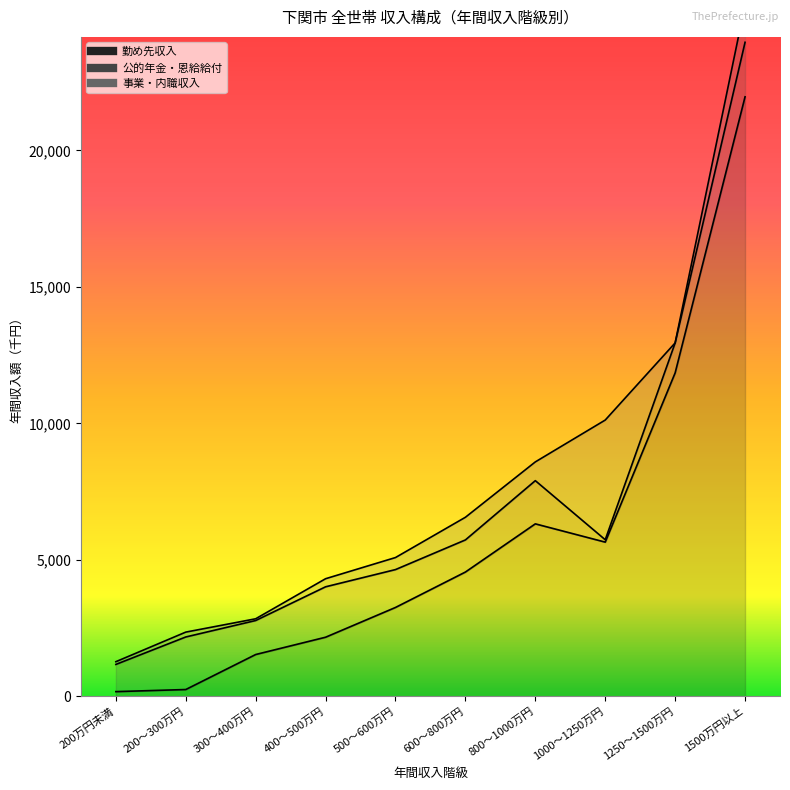

What is the label of the 8th point from the right?

300～400万円